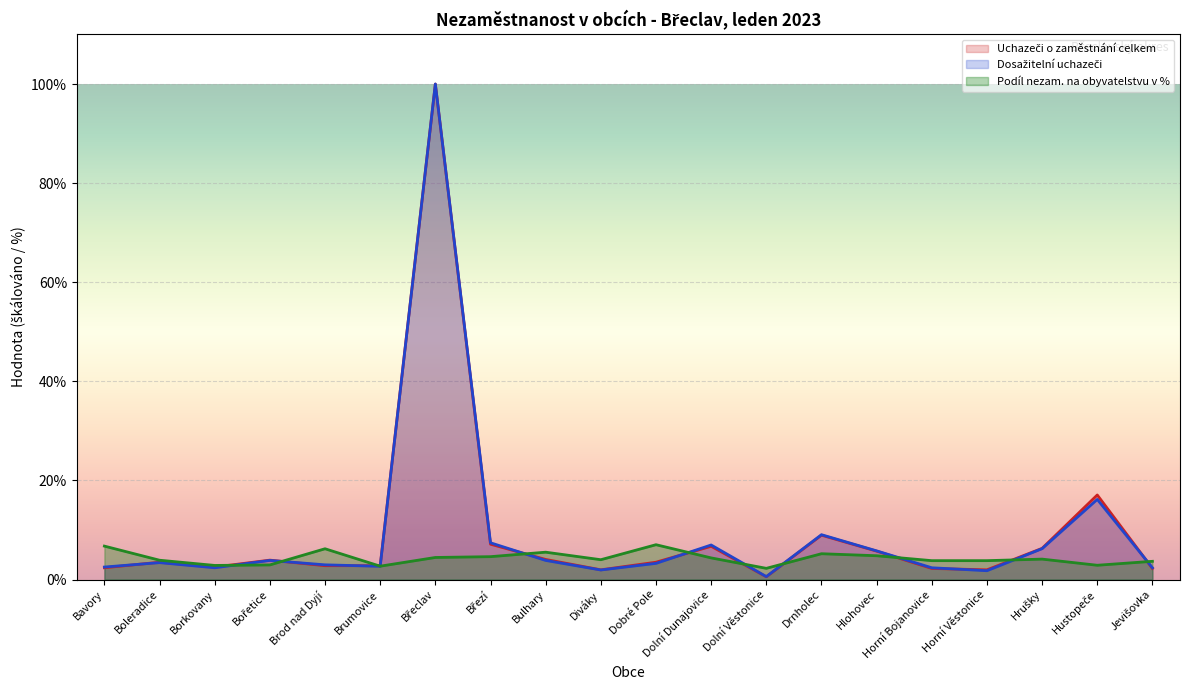

At which label is Dosažitelní uchazeči o zaměstnání closest to 50?

Hustopeče